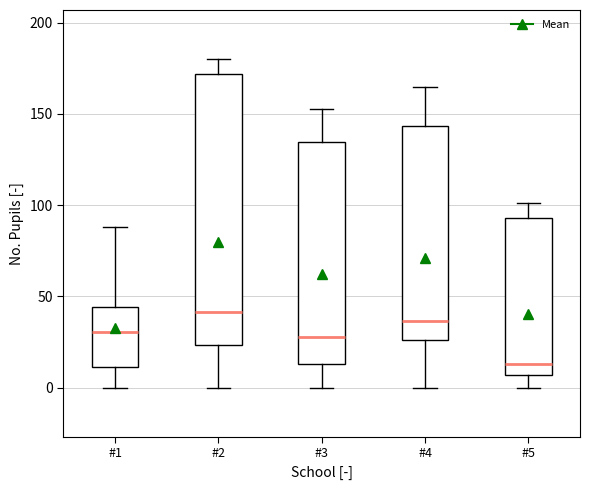

Which box's median line is the lowest?

#5